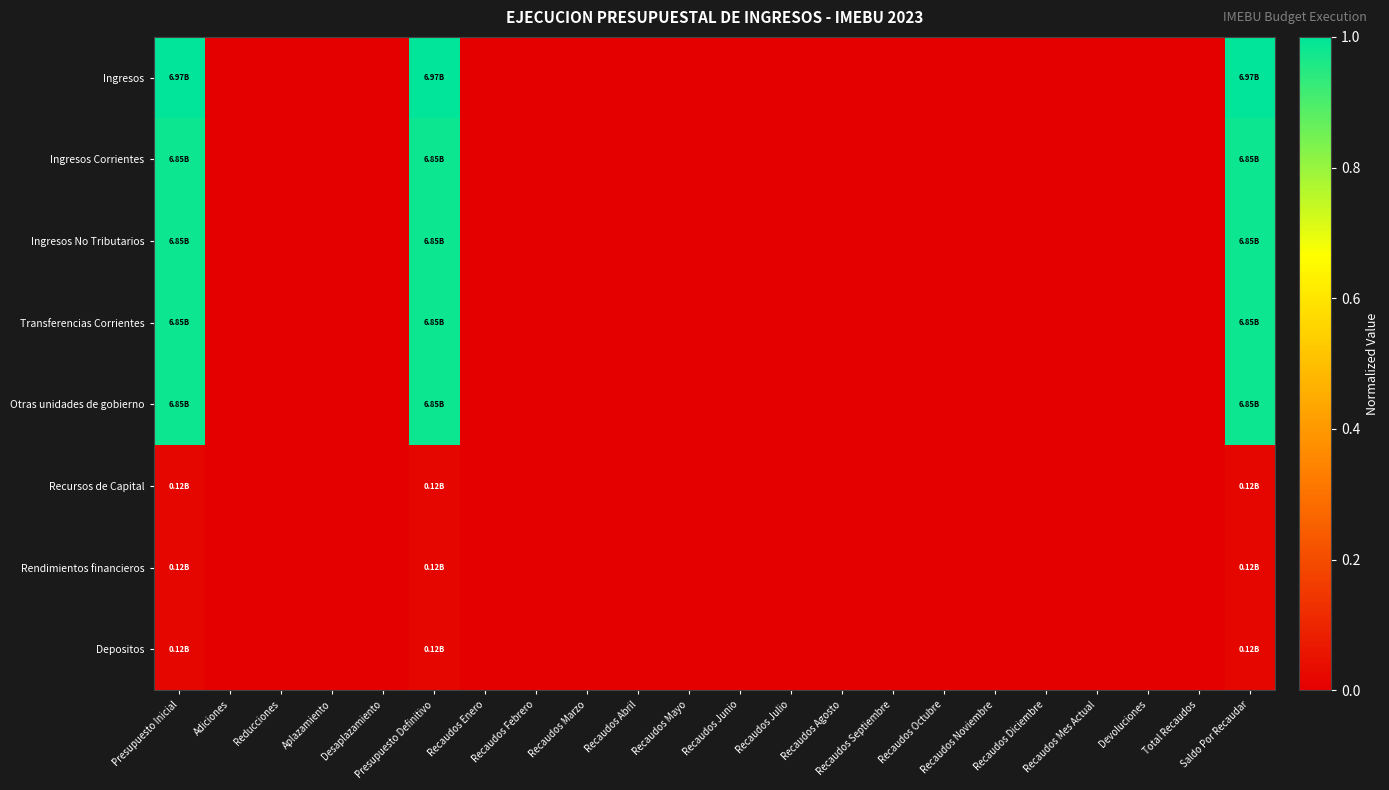

How many data points does each series have?

22